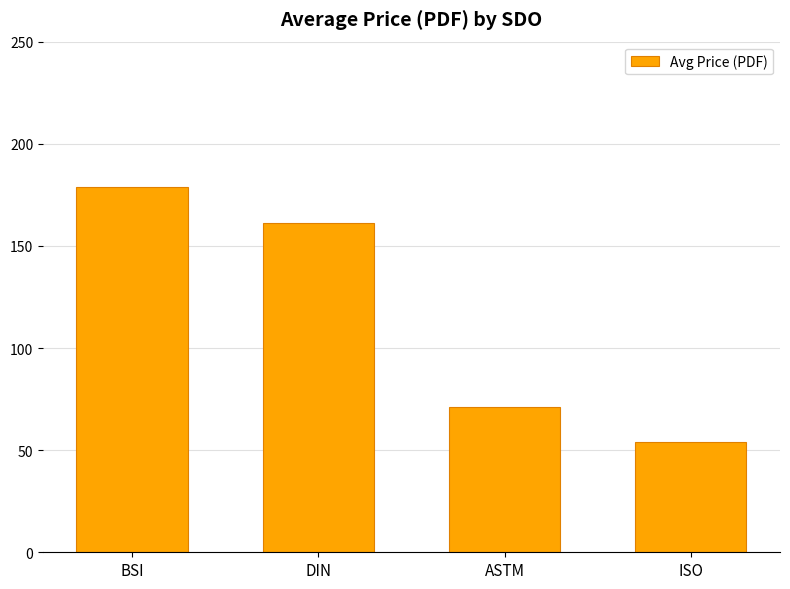

What is the label of the 4th bar from the left?

ISO